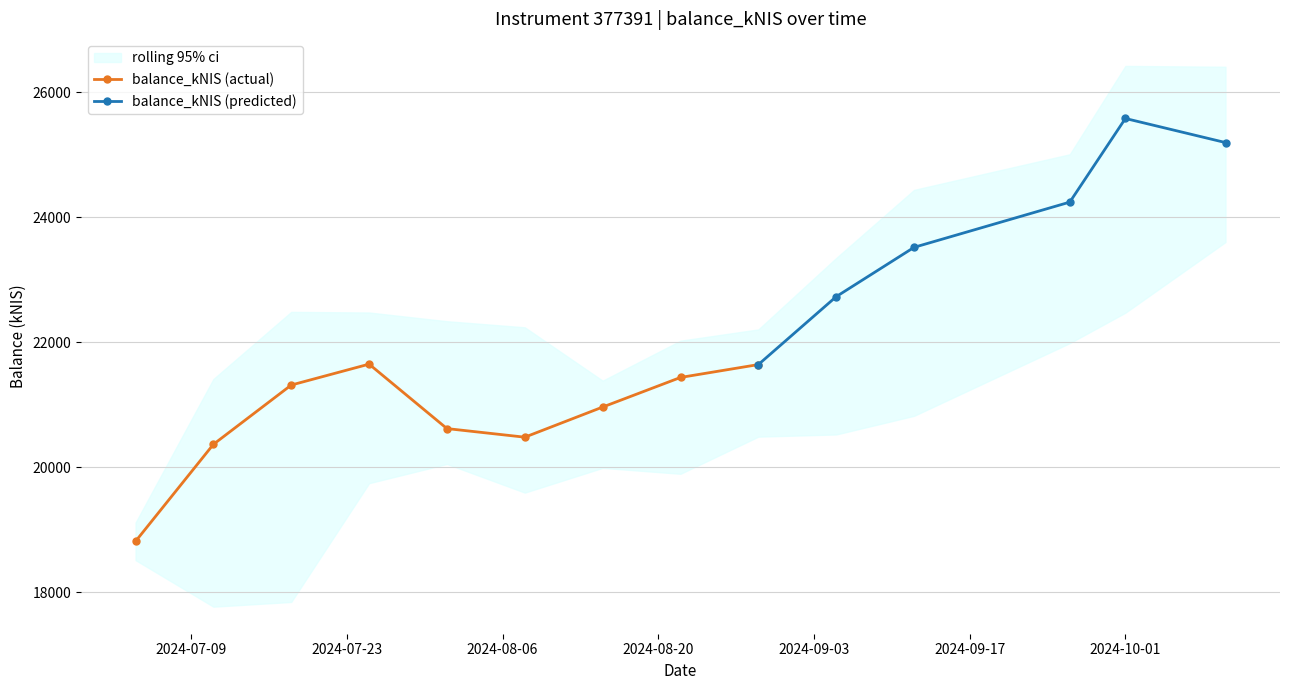

Approximately how many times larger is the value at 2024-09-26 compared to 2024-09-12?

1.0